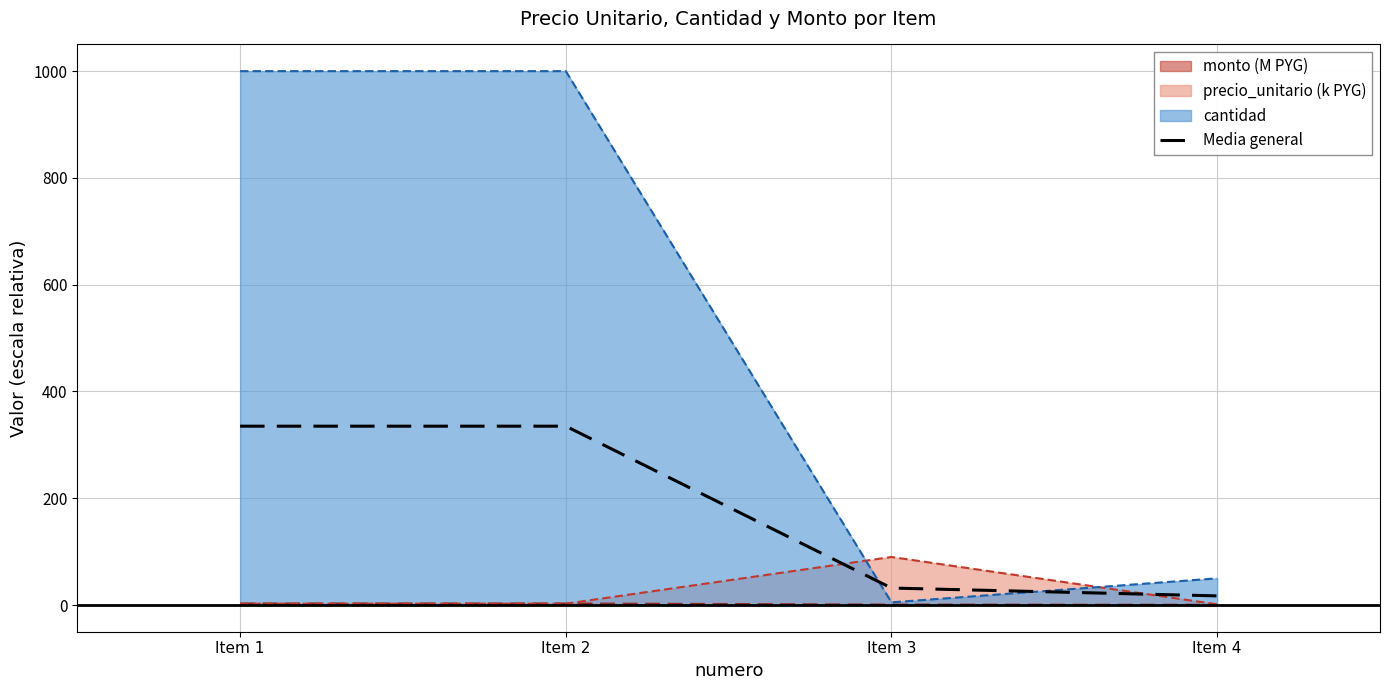

What is the average value?

179.7